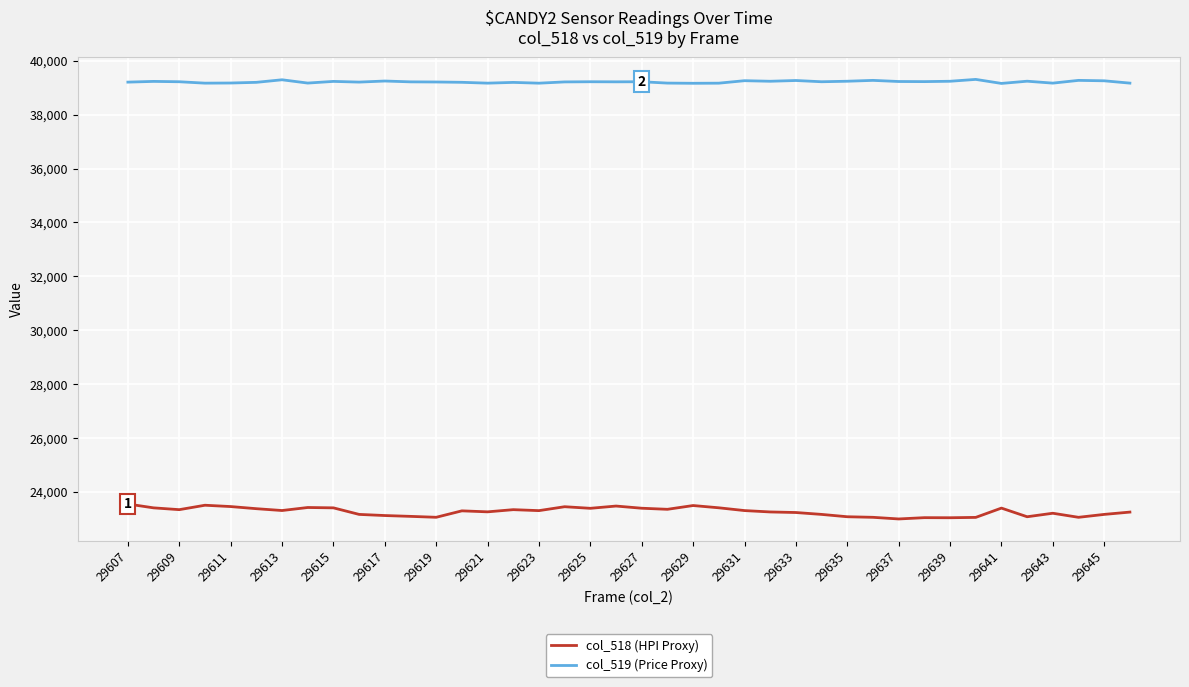

Which series has the largest total across all categories?

col_519 (Price Proxy)